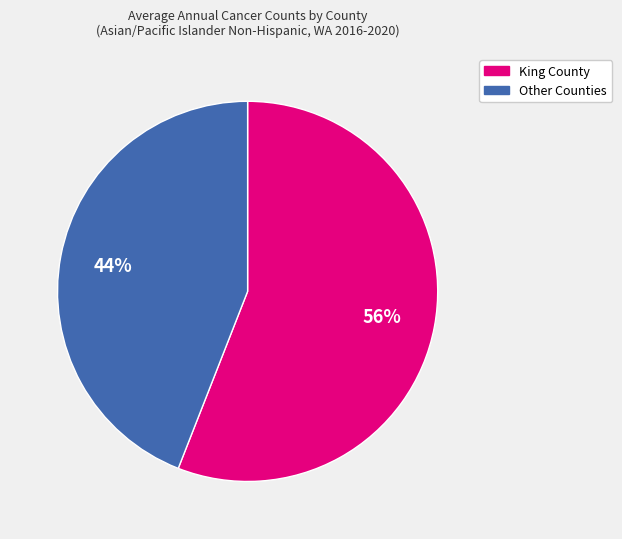

How many slices are in this pie chart?

2